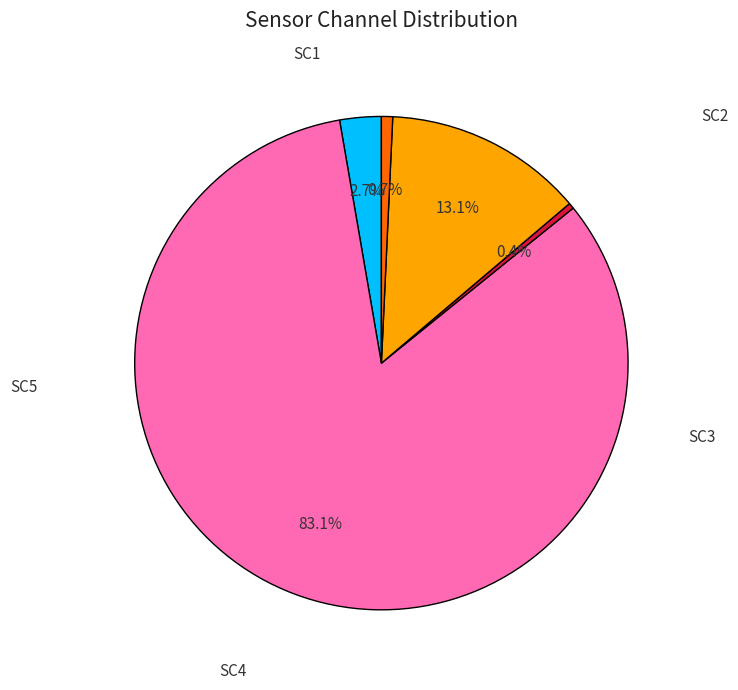

To the nearest percent, what is the difference between the largest and smallest slice percentages?

83%